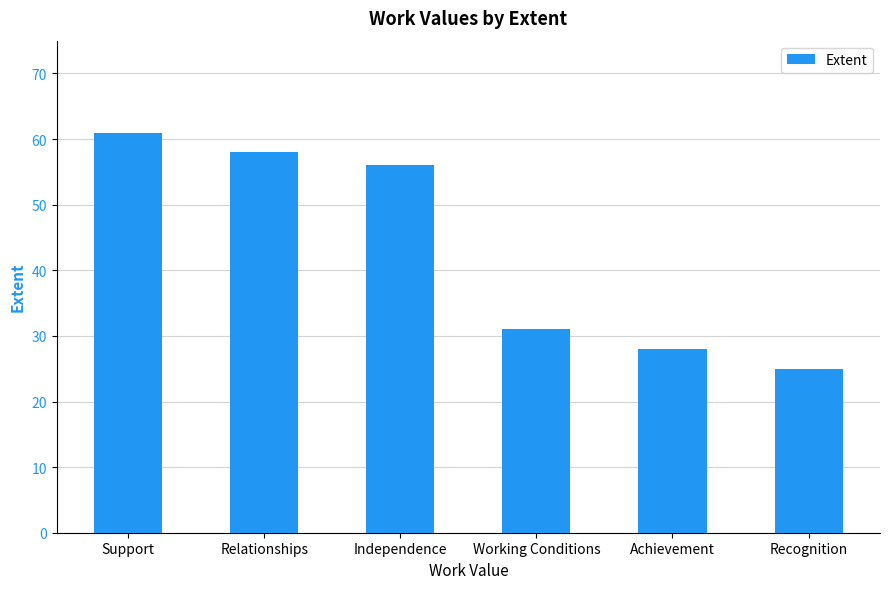

What is the label of the 2nd bar from the left?

Relationships